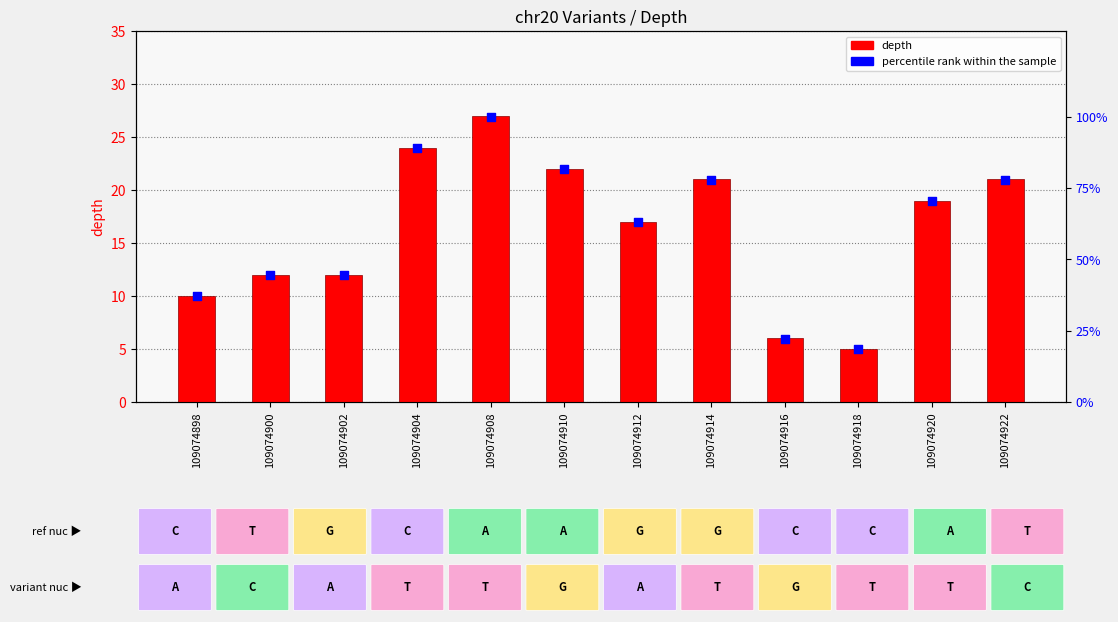

Which series has the widest spread of Y values?

percentile rank within the sample